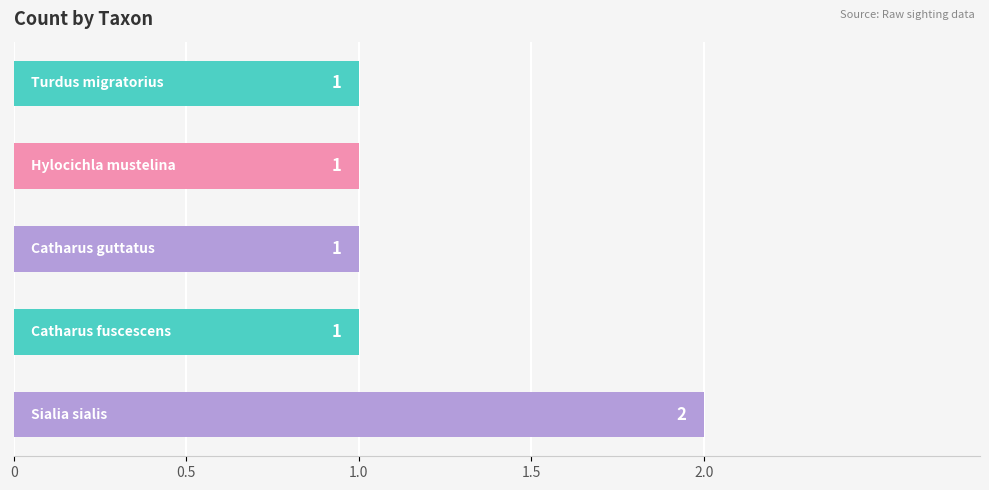

Count the values in the range 1 to 2.

5